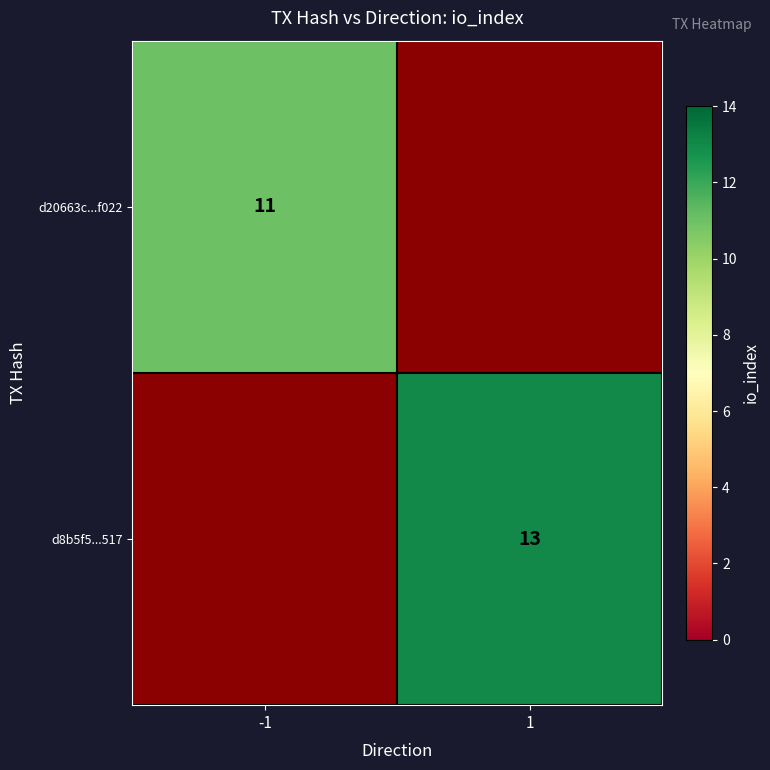

Is the value of d20663c...f022 at -1 greater than the value of d8b5f5...517 at 1?

No